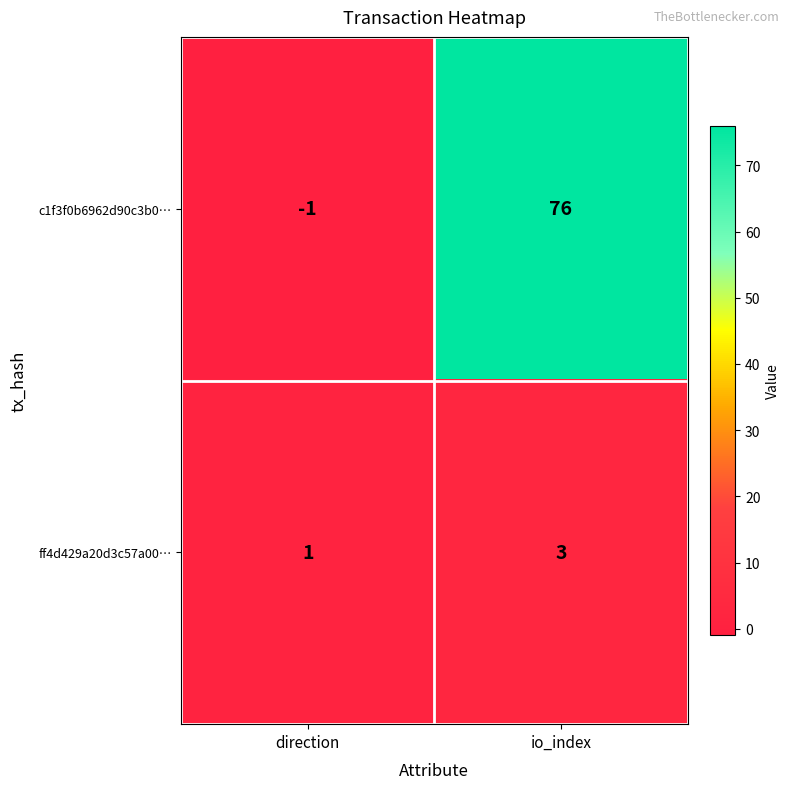

What is the maximum value shown in the chart?

76